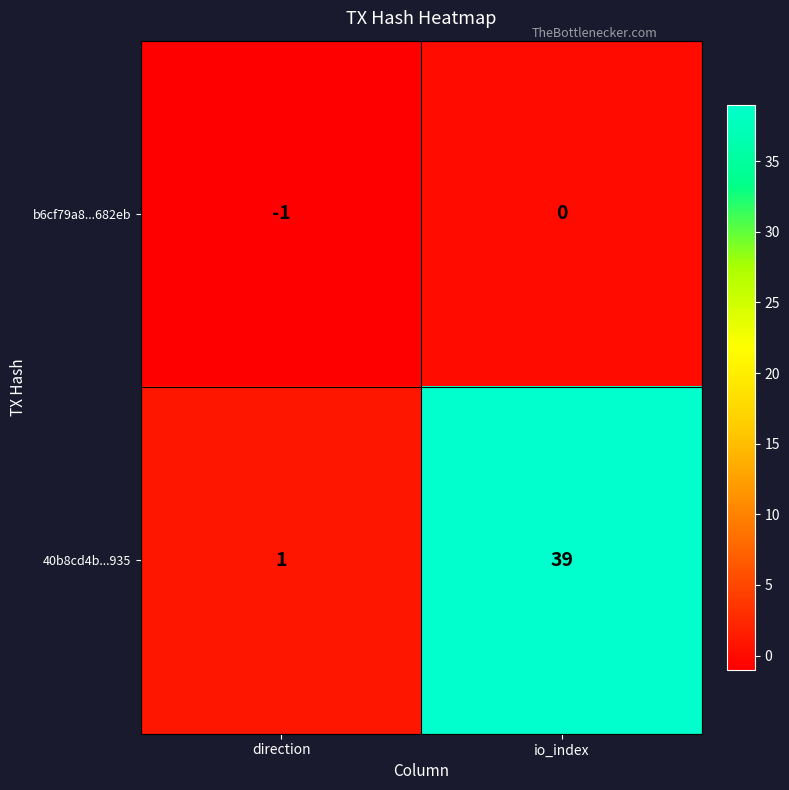

What is the sum of all 40b8cd4b...935 values?

40